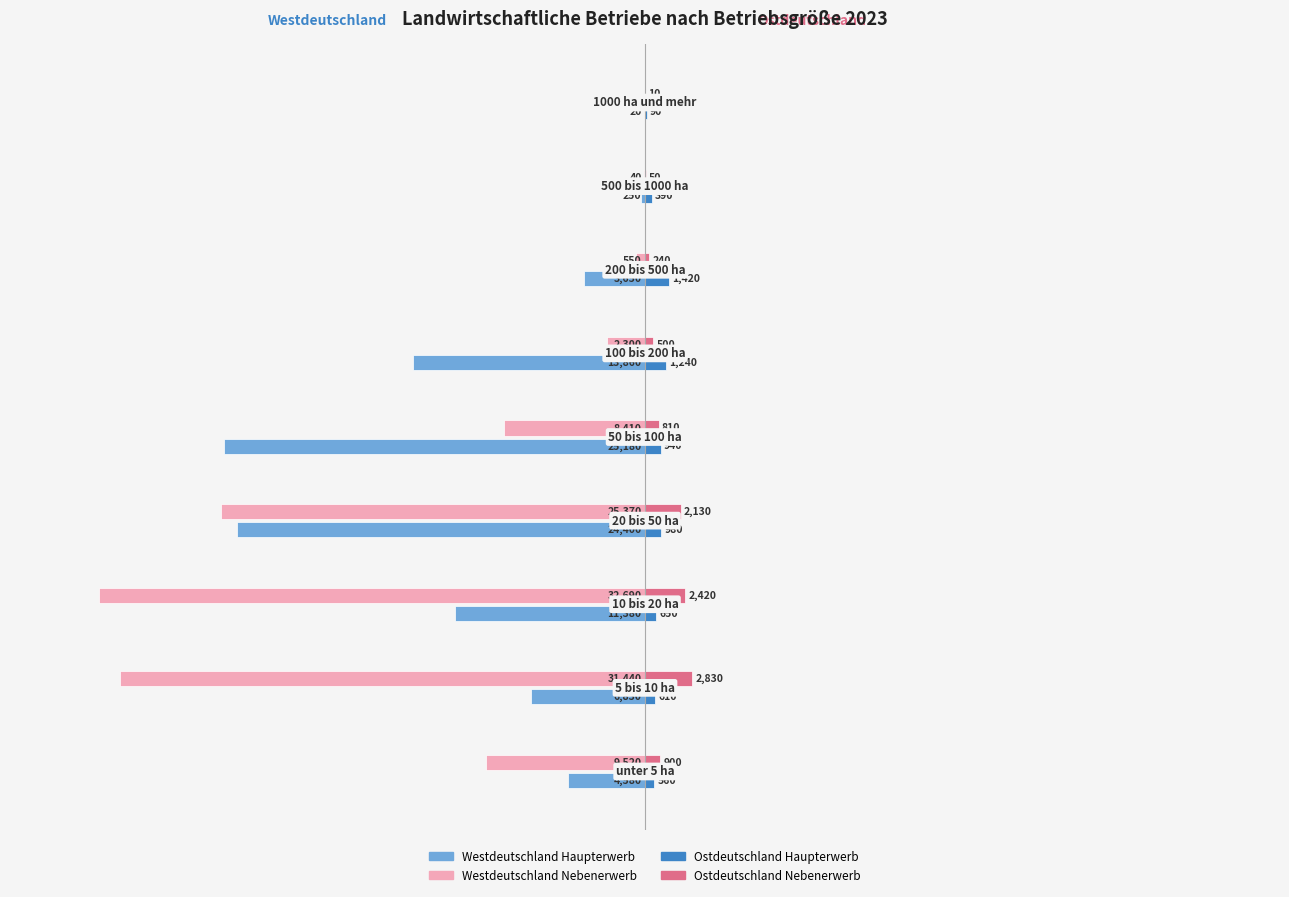

Which series has the largest total across all categories?

Ostdeutschland Nebenerwerb